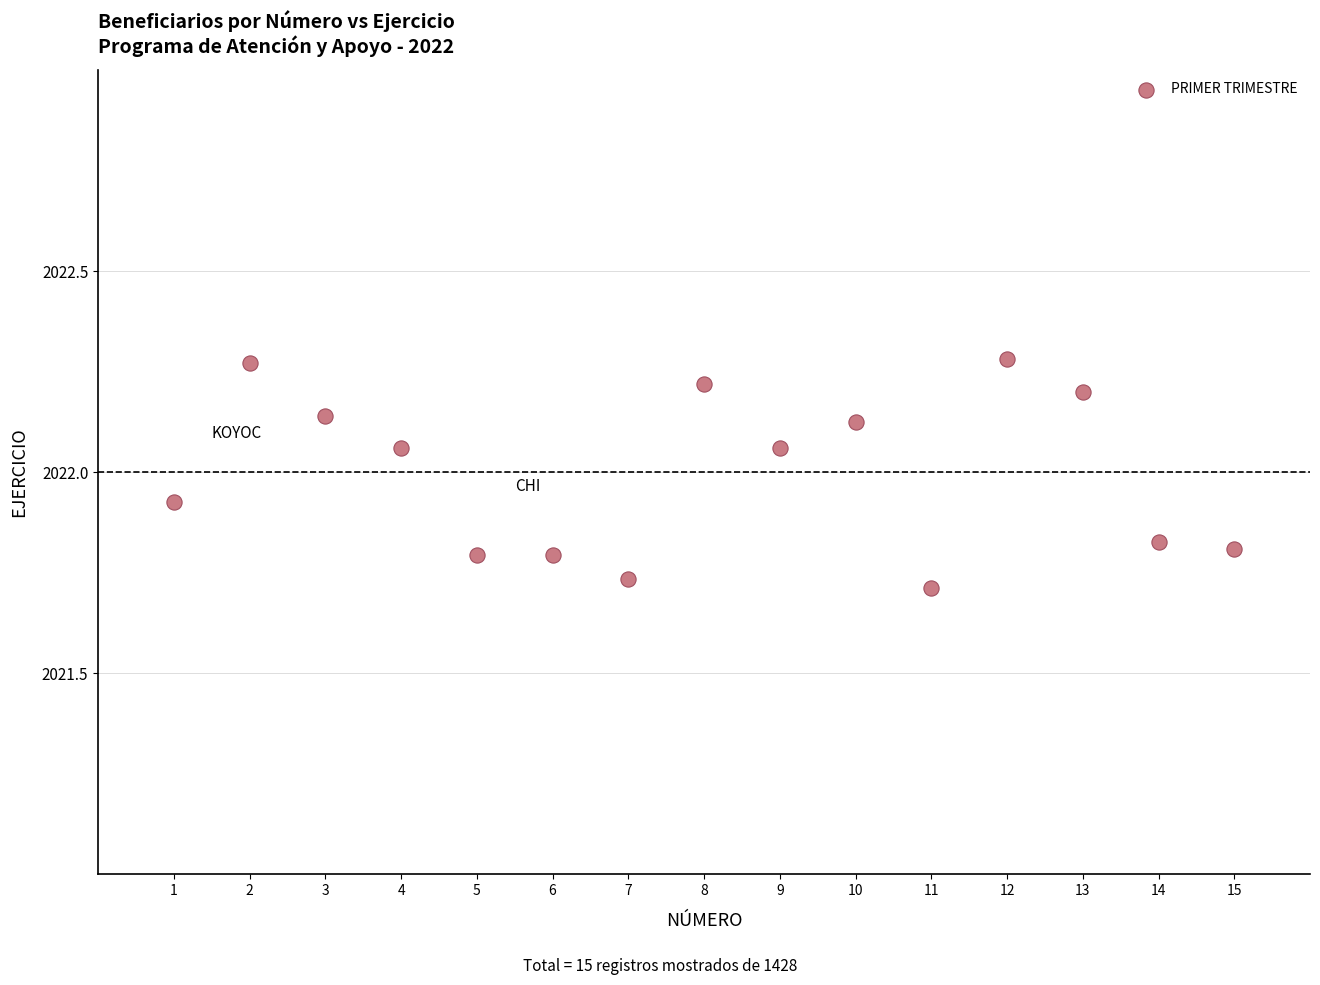

What is the range of X values (max minus min)?

14.0